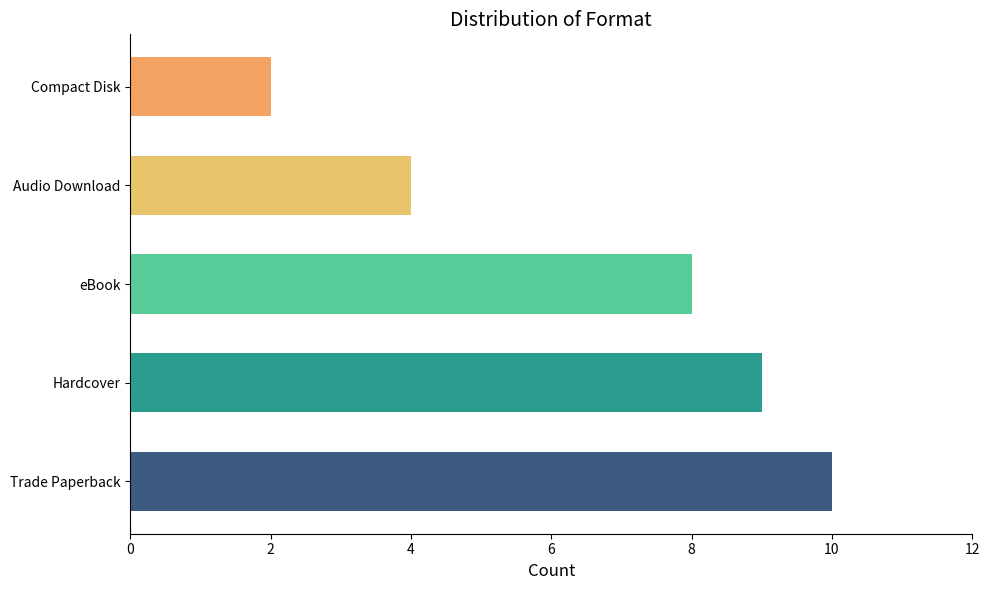

Which label corresponds to the largest value in the chart?

Trade Paperback